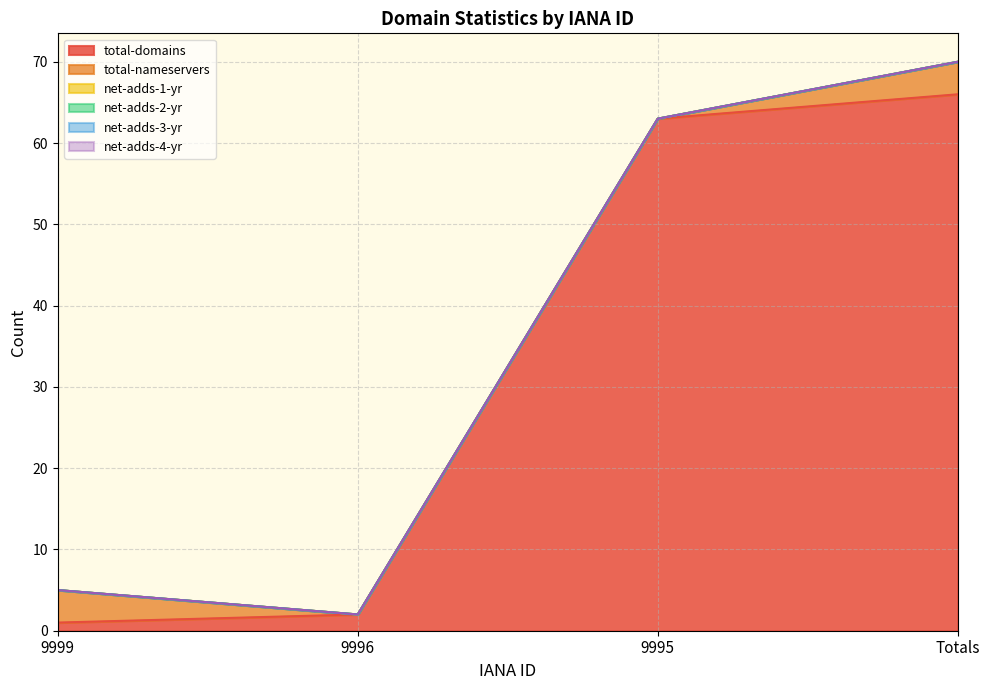

The net-adds-2-yr series shows 0 at 9995. True or false?

True